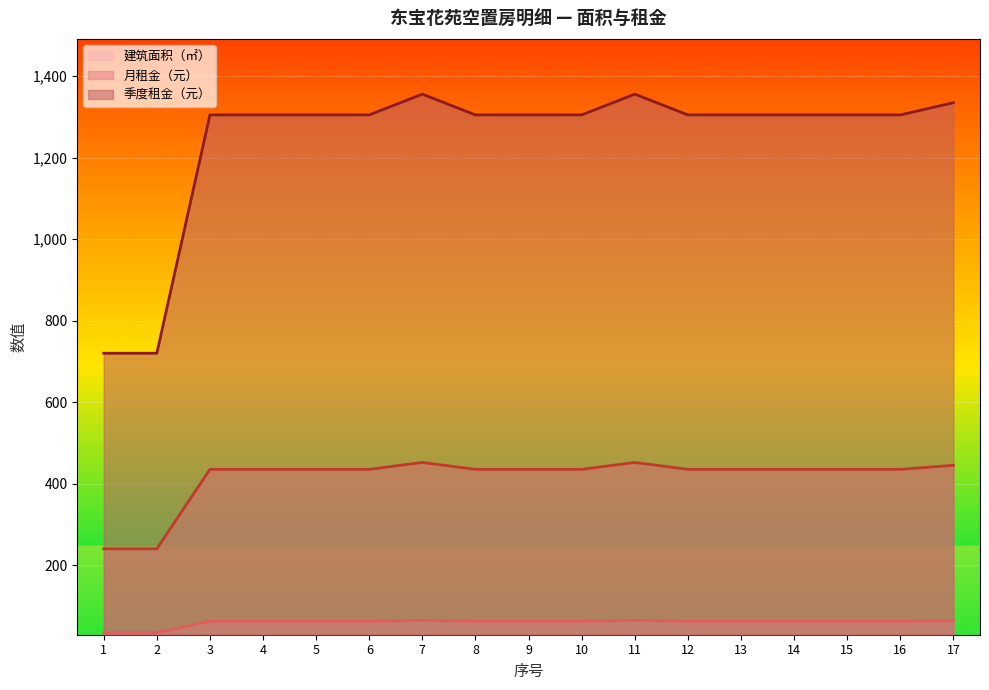

What is the value of the 季度租金（元） point at the 3rd from the left?

1305.0